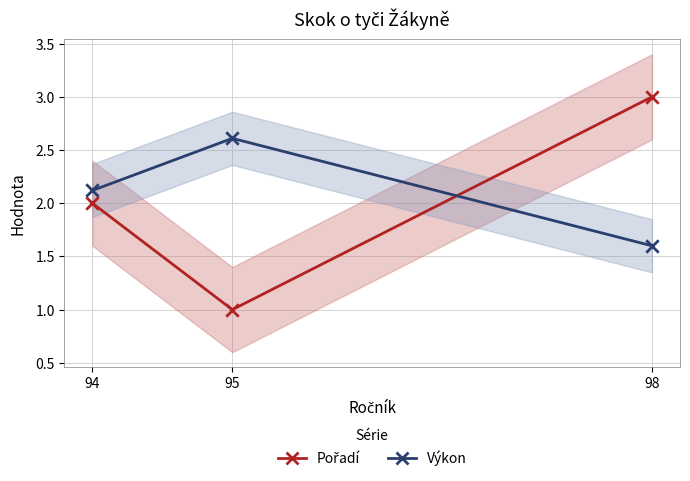

What is the total value across all series at 98?

4.6